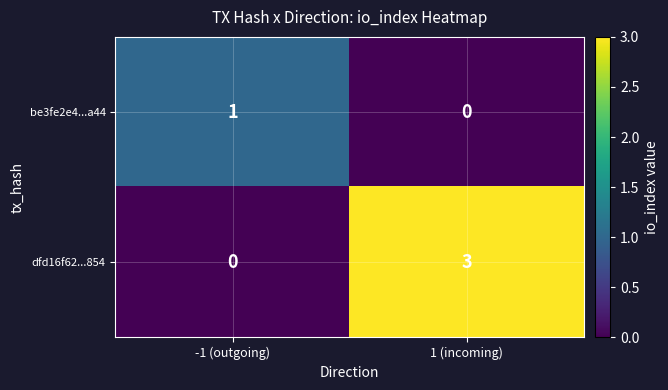

Where is be3fe2e4...a44 nearest to the value 0?

1 (incoming)